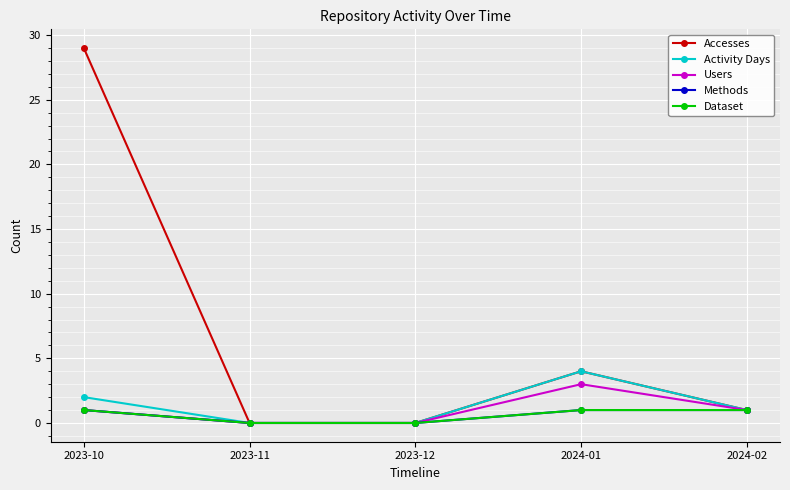

How many lines are shown in the chart?

5